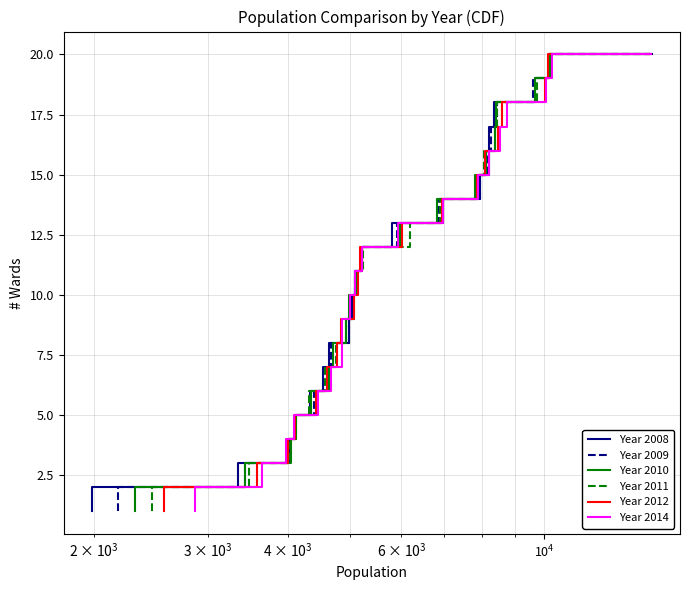

Is it true that Year 2014 equals 0 at $\mathdefault{10^{2}}$?

False